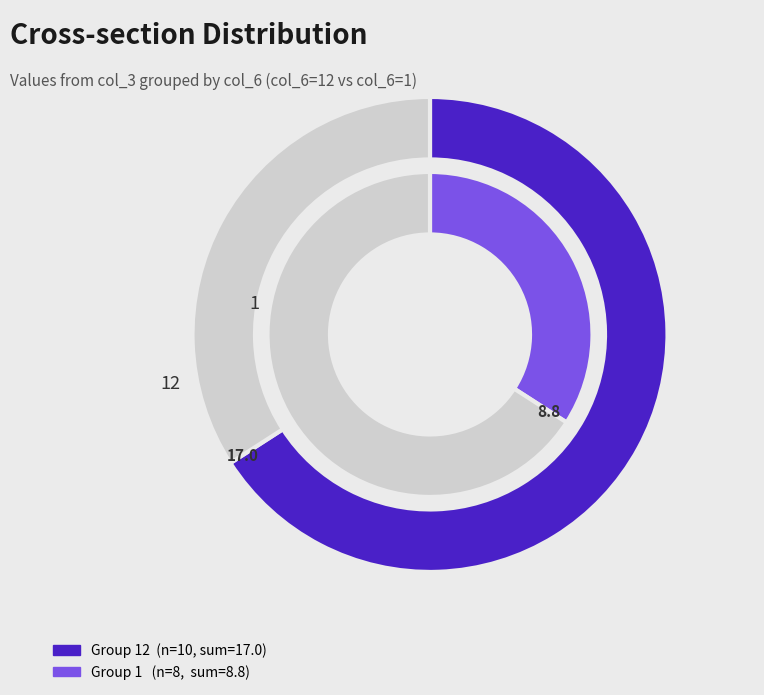

Is it true that 12 is 13% of the pie?

False